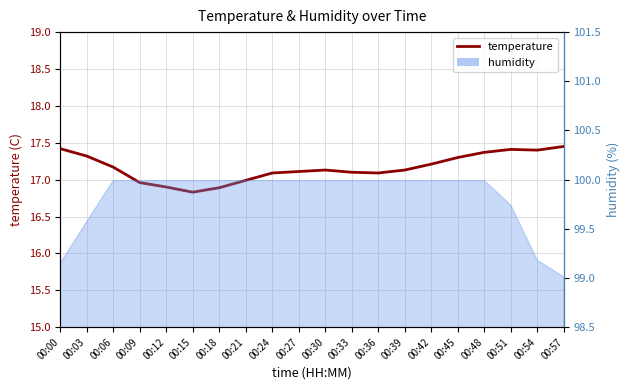

What is the value of the 20th point from the left?

17.4